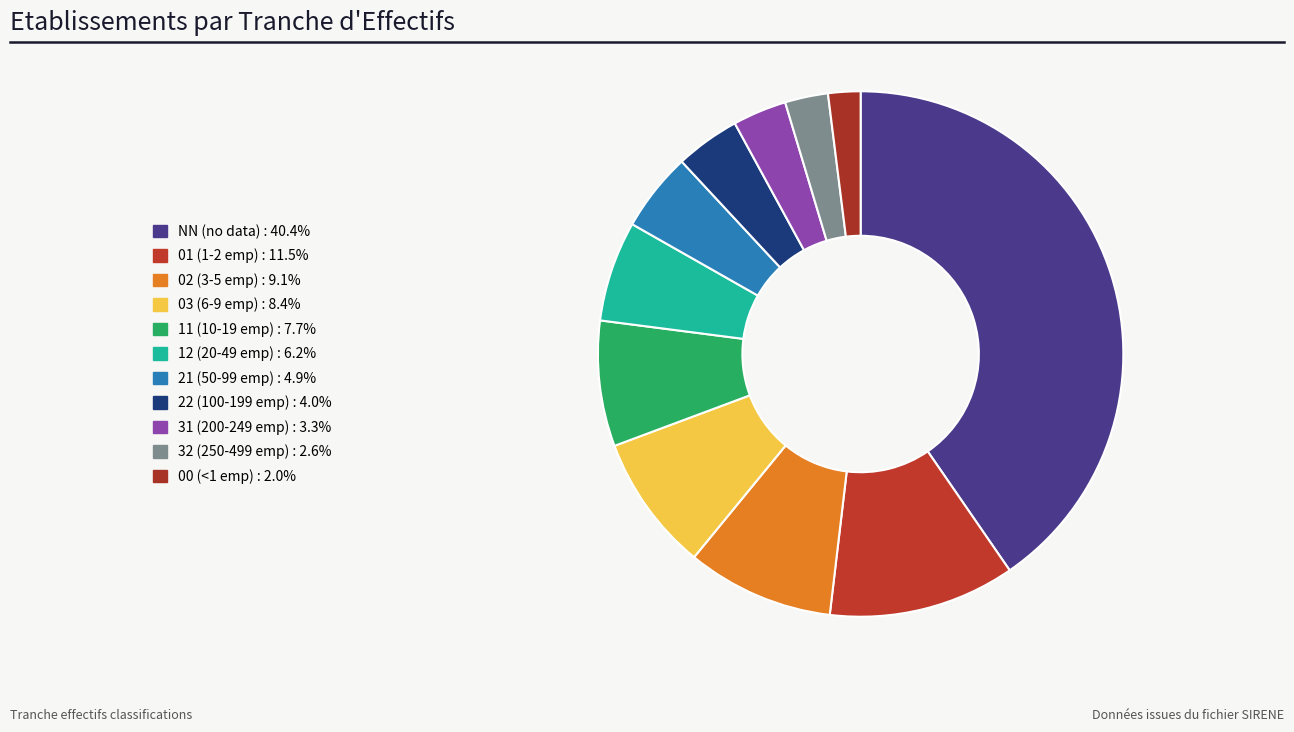

Which category has the smallest portion of the pie?

00